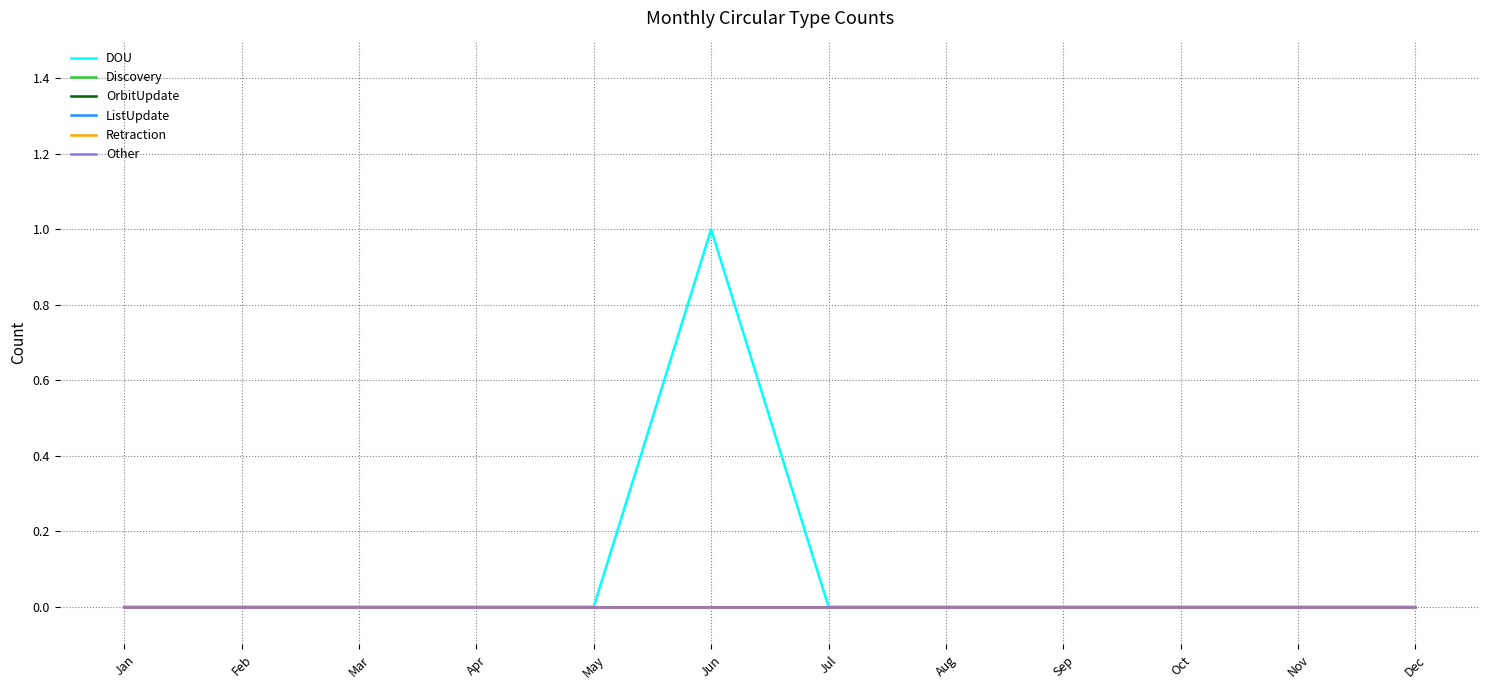

At which category does the chart reach its minimum across all series?

Jan